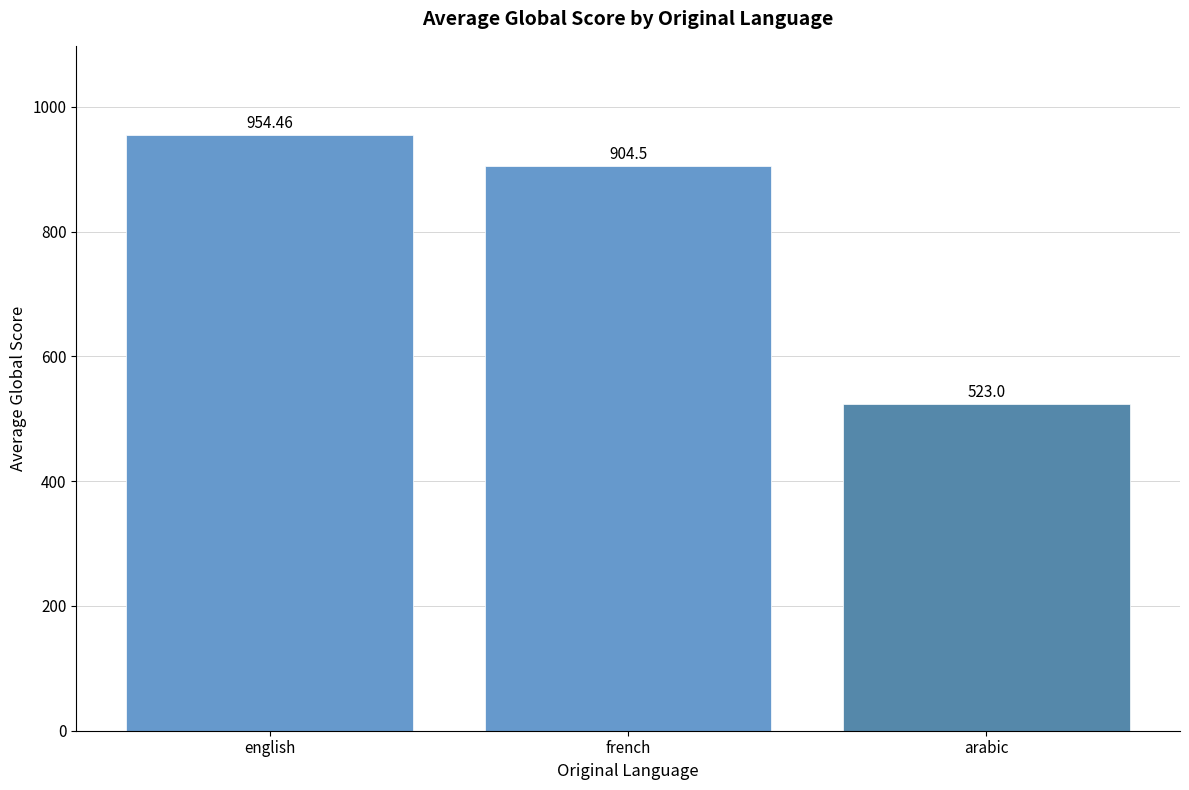

List the labels in order of value, smallest first.

arabic, french, english